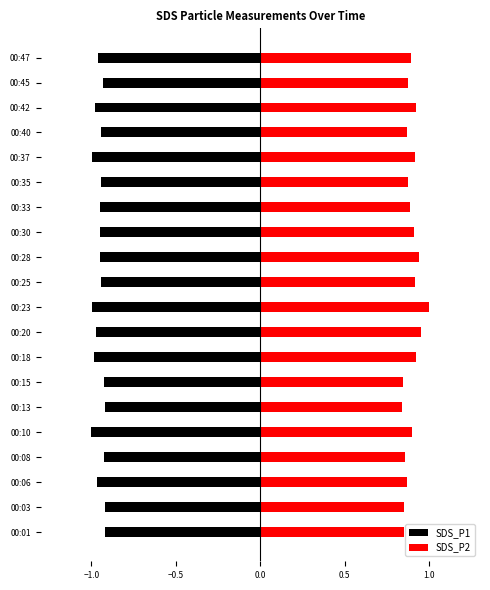

Read the SDS_P1 value at 00:25.

-0.9